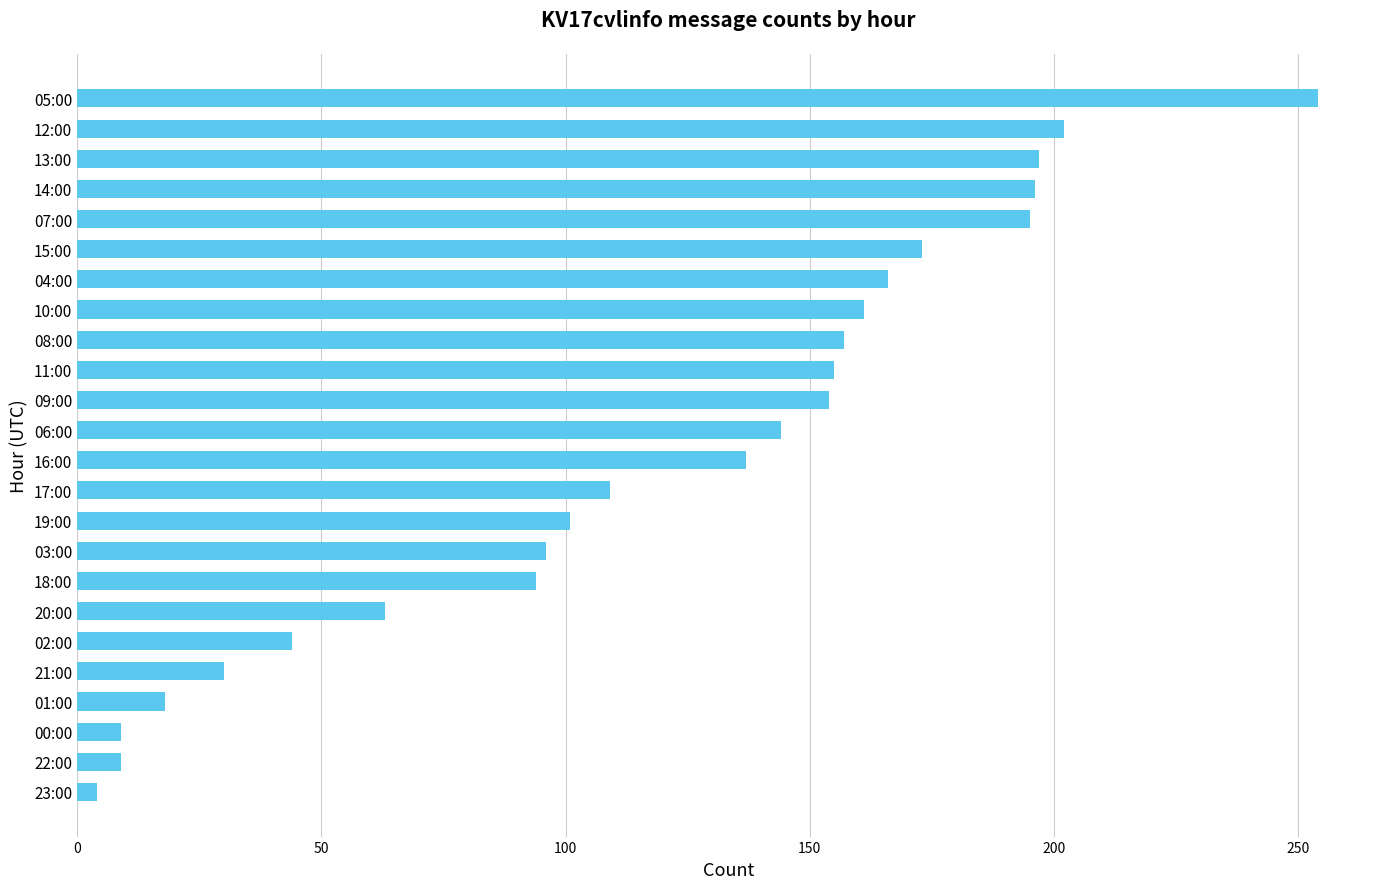

At which label is the value closest to 129?

16:00